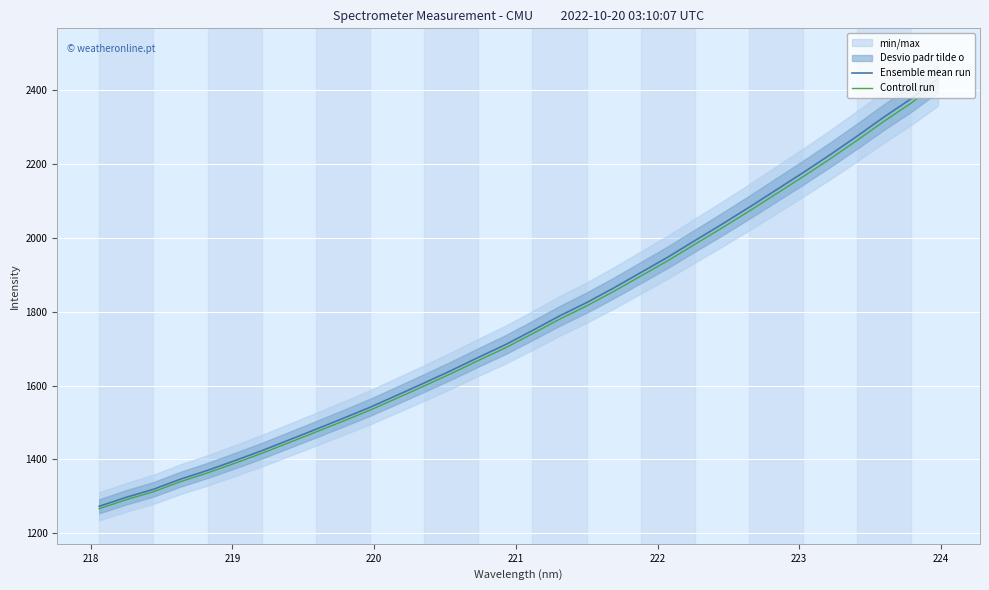

Which series has the largest range (max minus min)?

Ensemble mean run